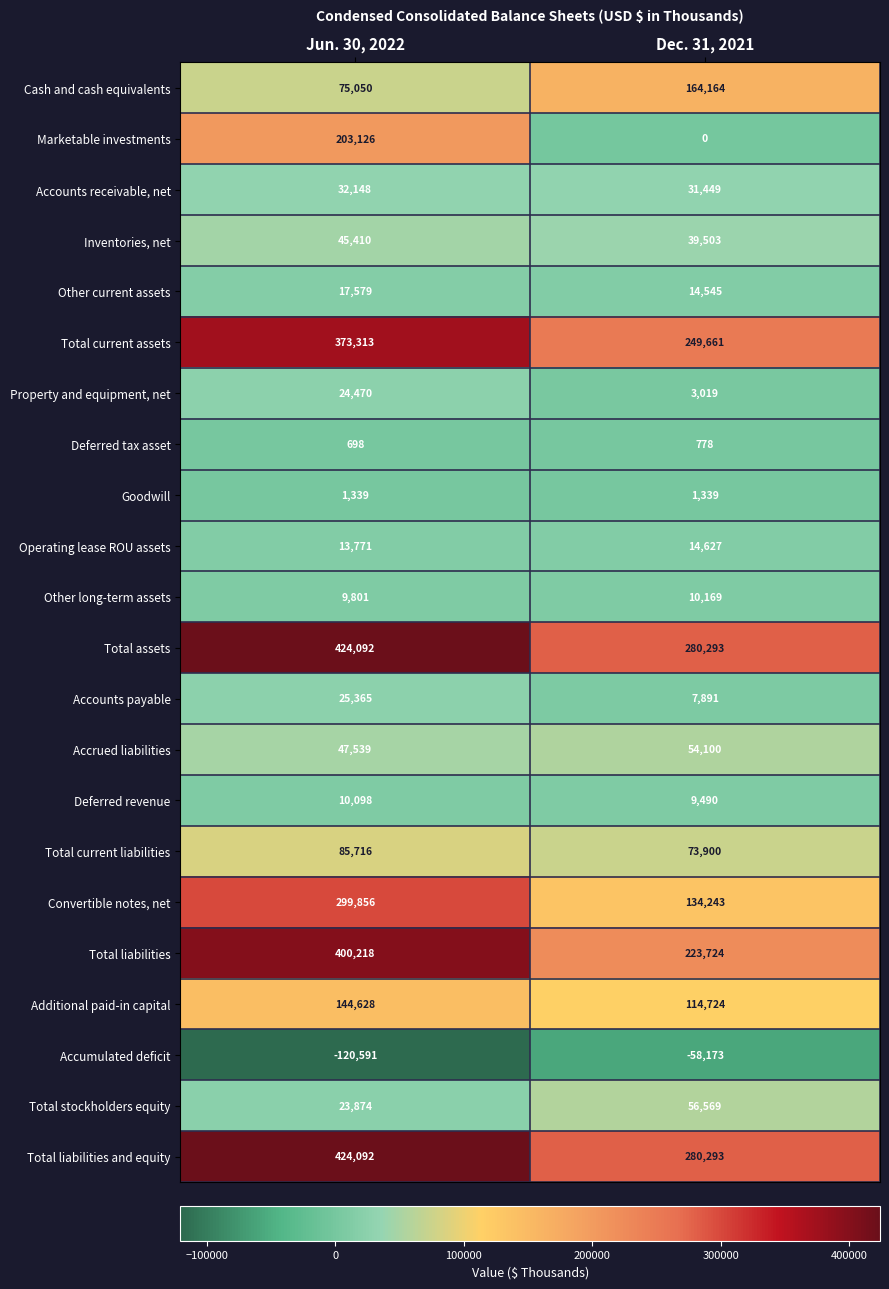

True or false: Total liabilities has a value of 400218 at Jun. 30, 2022.

True